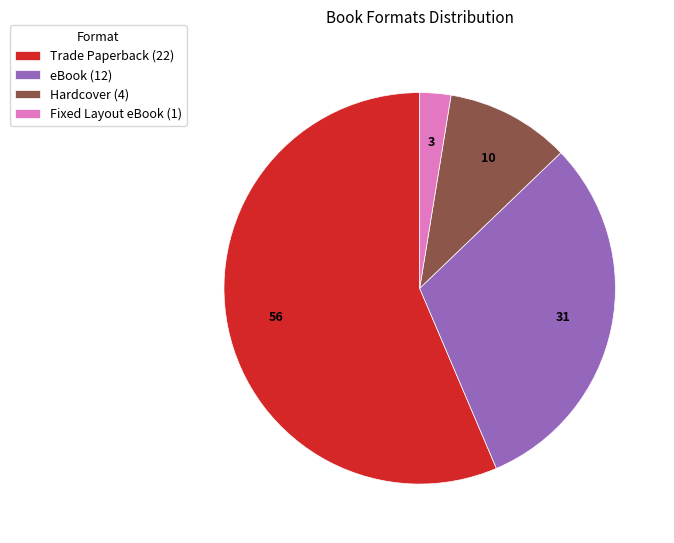

What is the ratio of the value at eBook (12) to the value at Trade Paperback (22)?

0.5